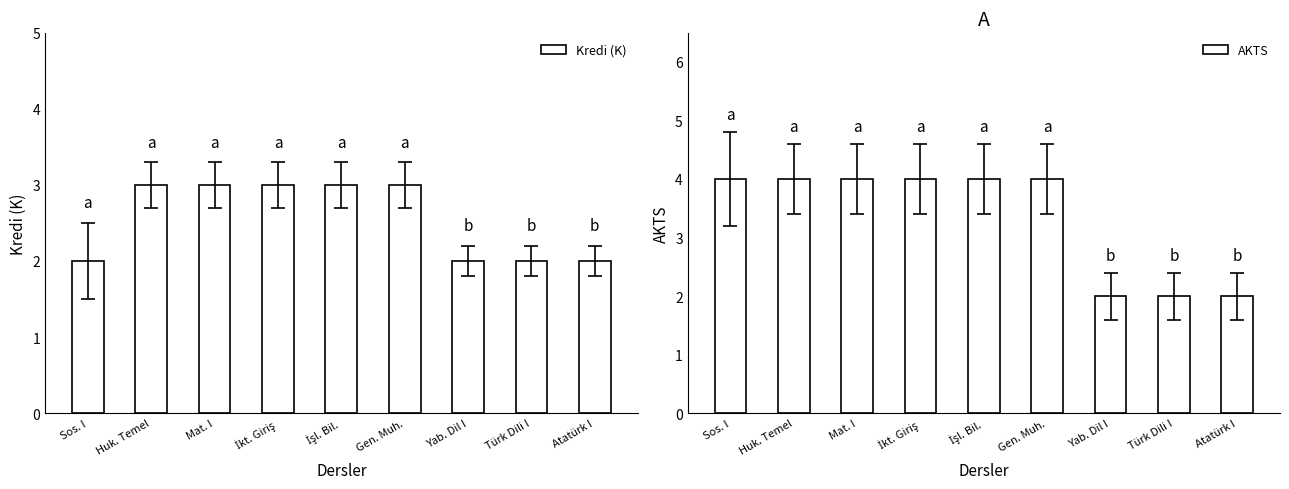

Which has a higher value, Sos. I or Türk Dili I?

Sos. I